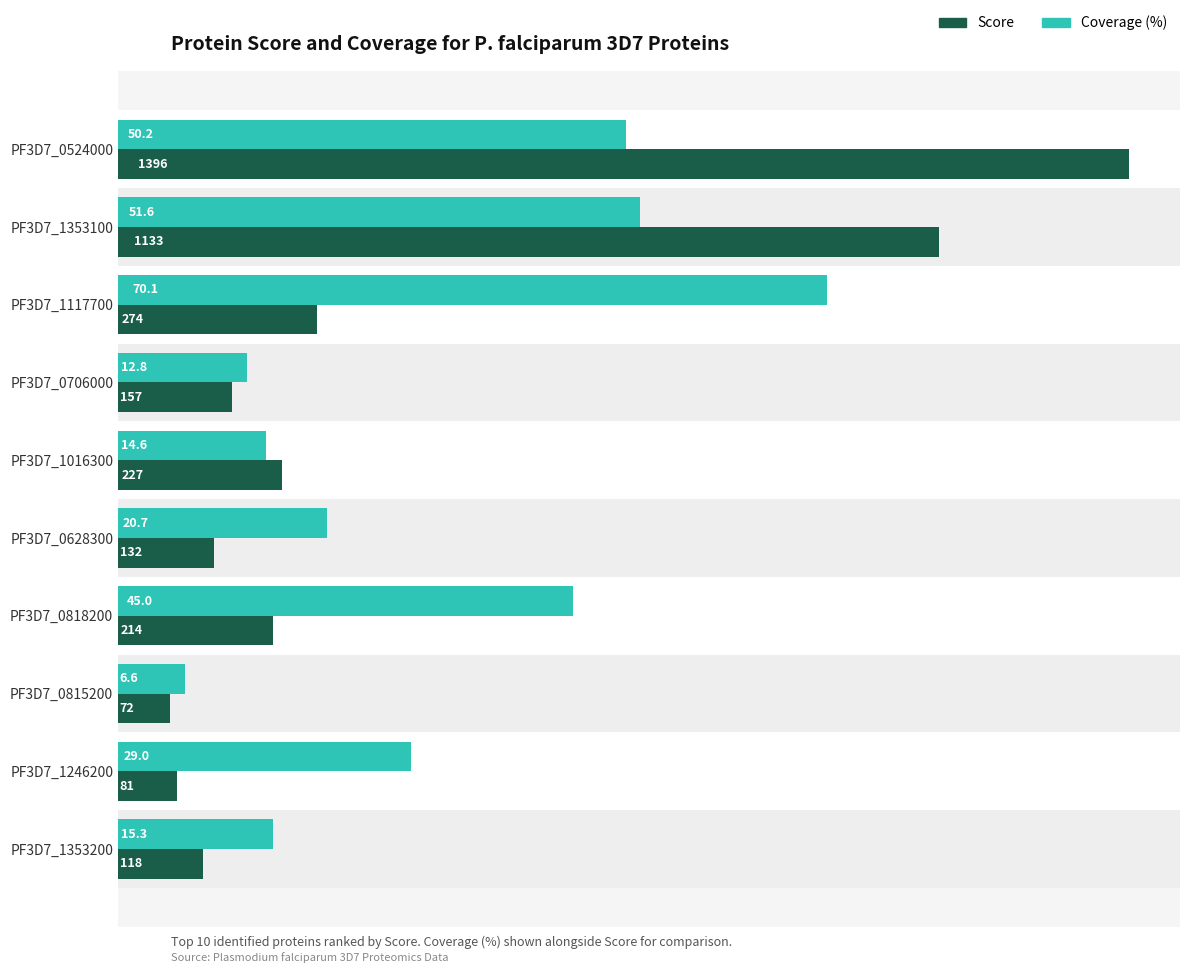

What is the smallest value displayed?

72.0